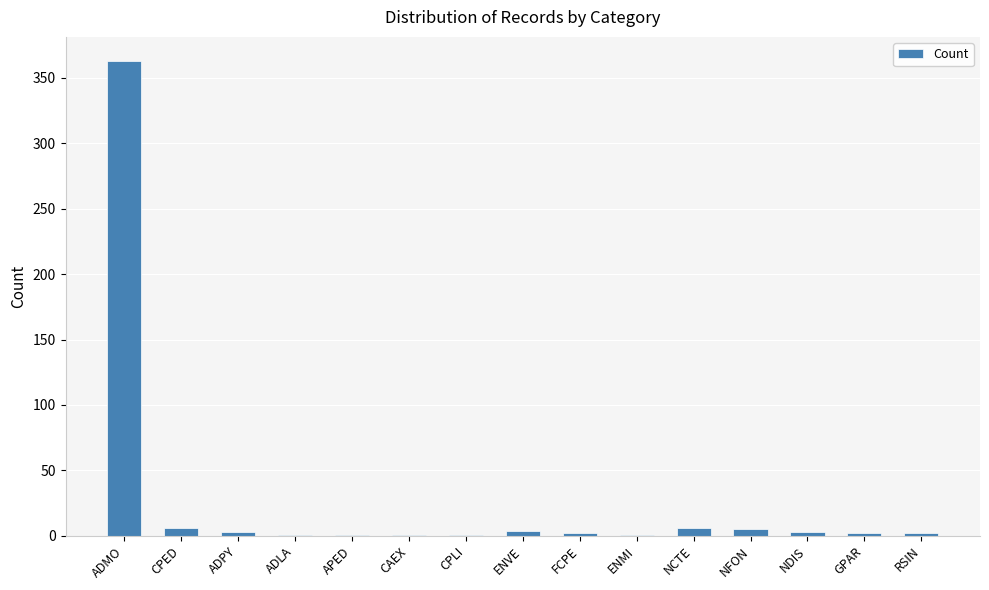

What is the average value?

27